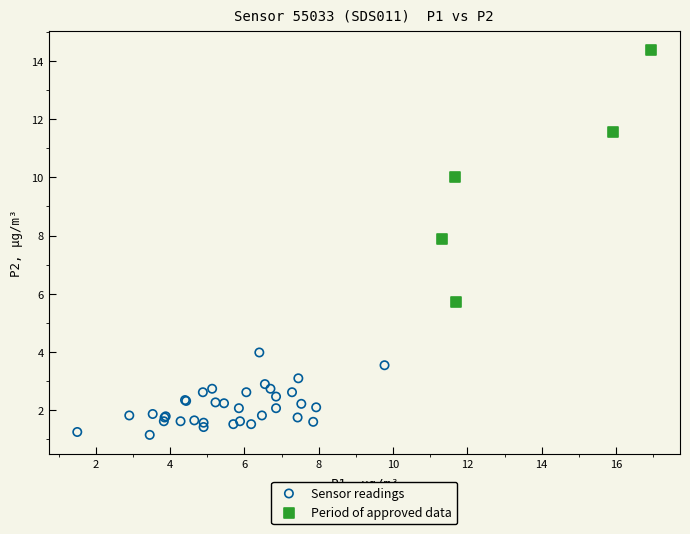

Which series reaches the maximum Y coordinate?

Period of approved data